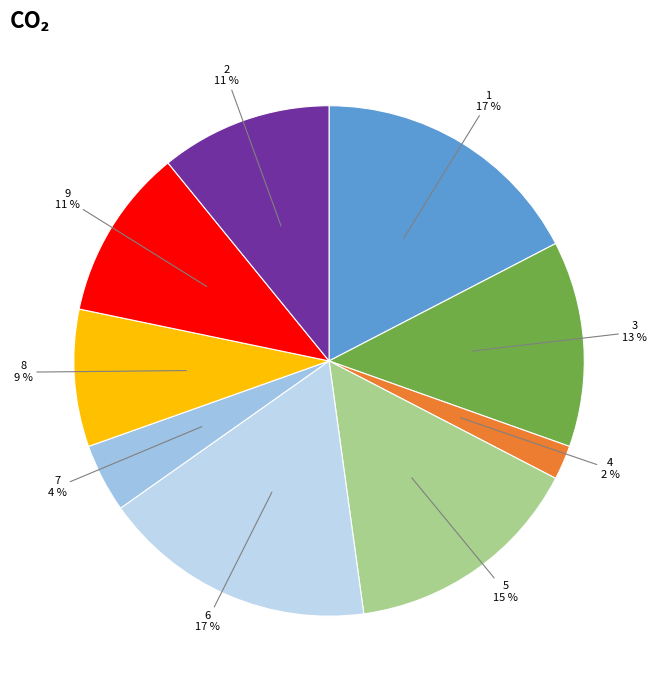

Is the sum of 2 and 3 greater than half?

No